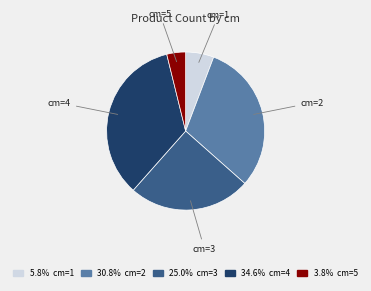

Between cm=3 and cm=2, which is larger?

cm=2